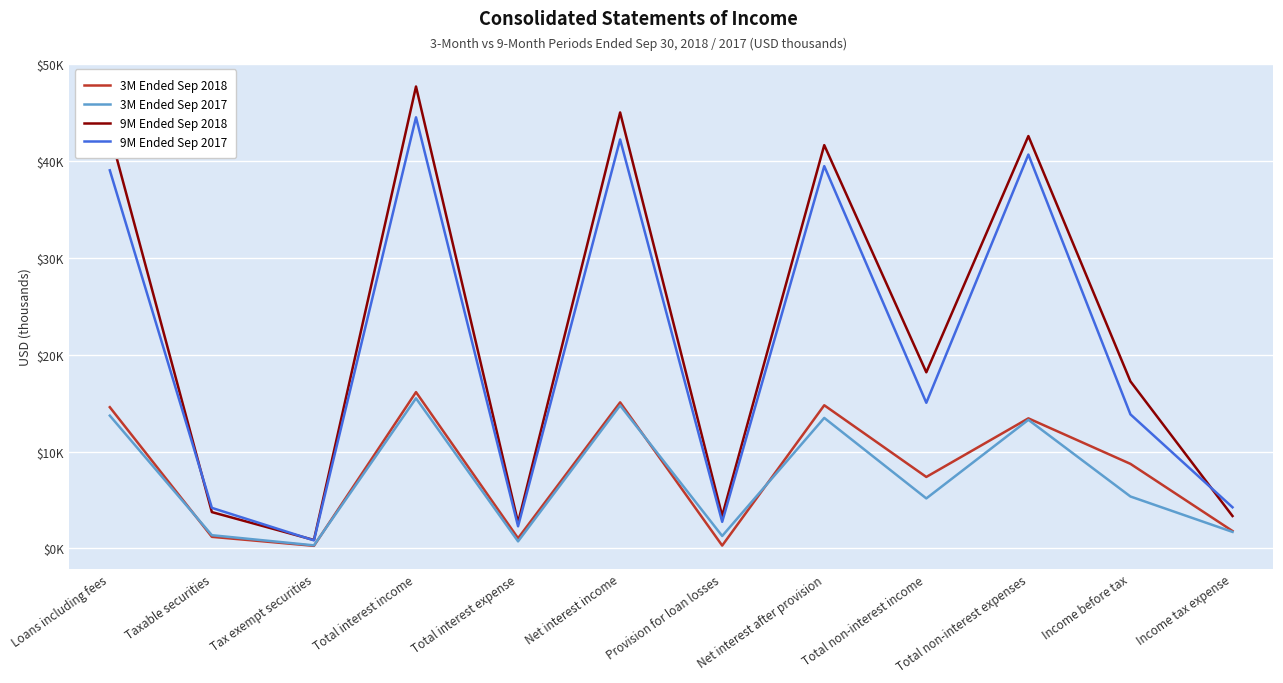

Does the chart display data point markers on the line(s)?

No